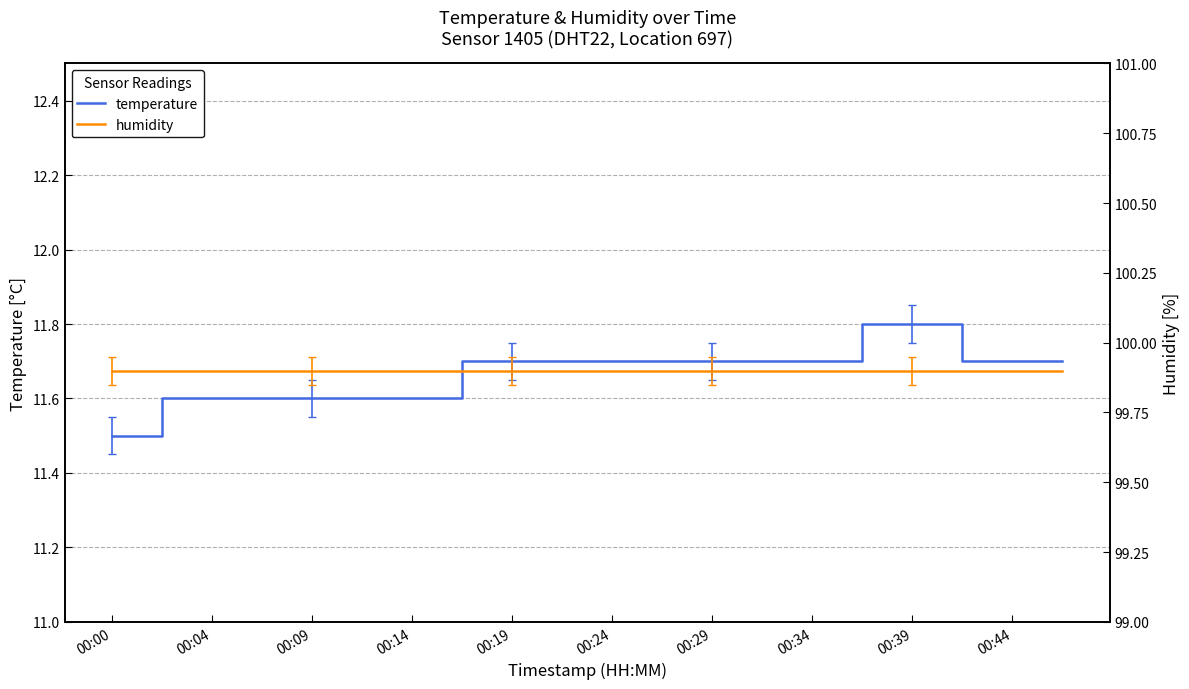

What is the lowest value of the temperature series?

11.5